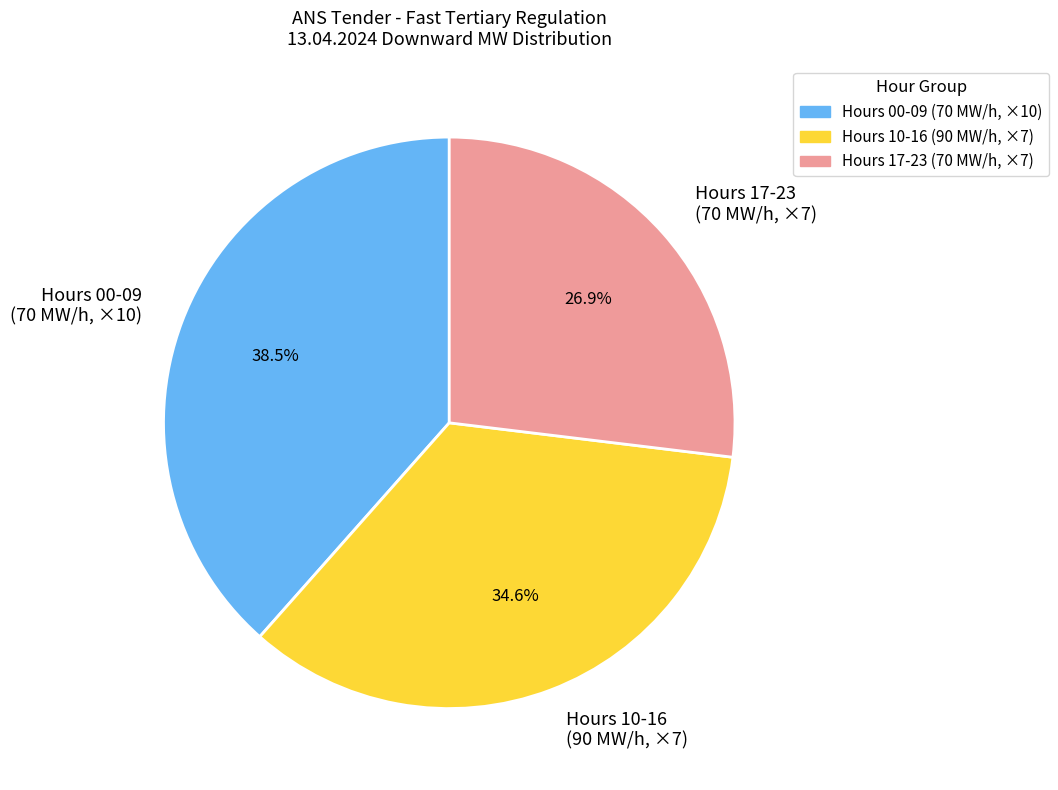

Is there a majority slice in this chart?

No